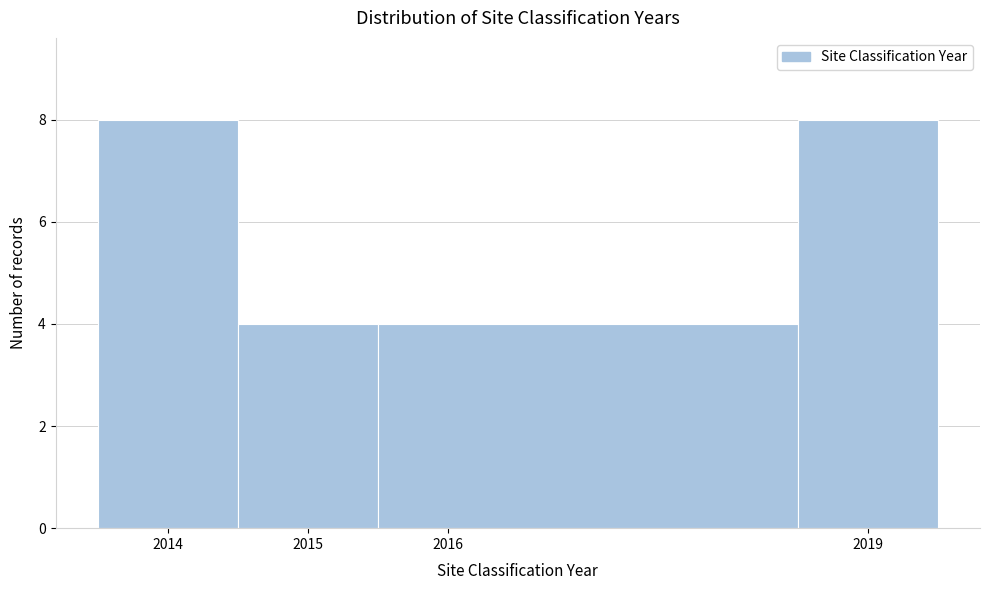

Reading left to right, transcribe this chart: for each bar, give the range it covers on the x-axis and its height. The values are not printed on the chart, so give them approximately, as read against the axis.

2013.5 to 2014.5: 8
2014.5 to 2015.5: 4
2015.5 to 2018.5: 4
2018.5 to 2019.5: 8